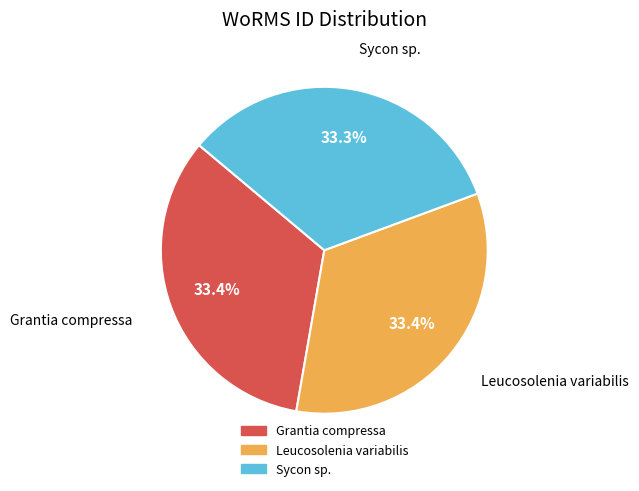

True or false: Sycon sp. accounts for 44% of the total.

False